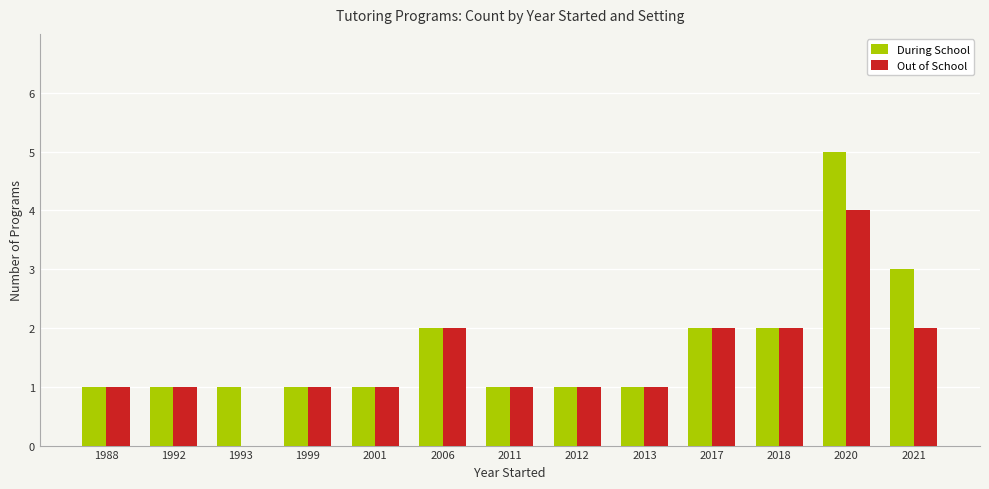

At which category is the sum across all series the highest?

2020